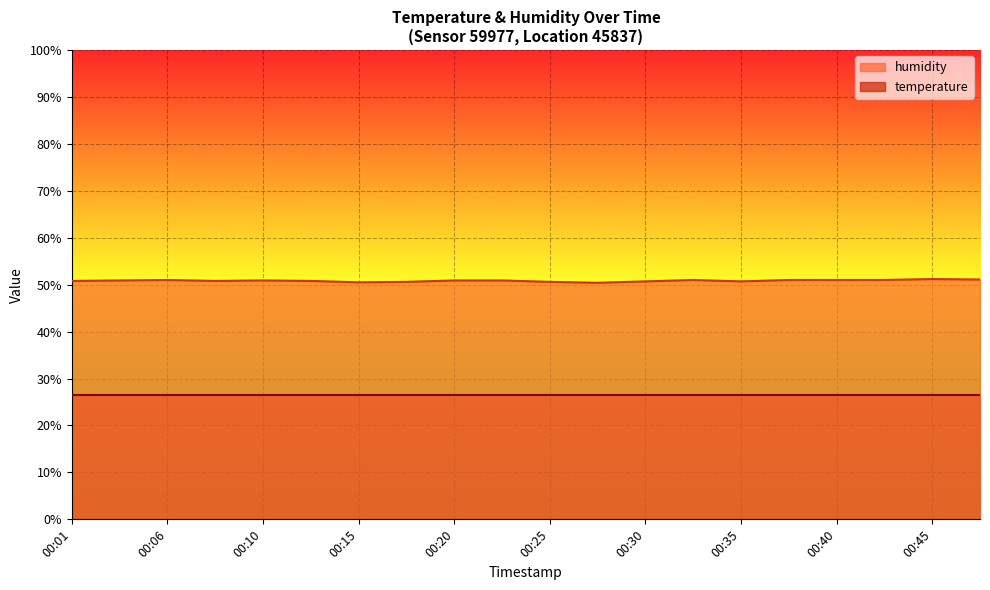

Which has a higher value, 00:25 or 00:45?

00:45